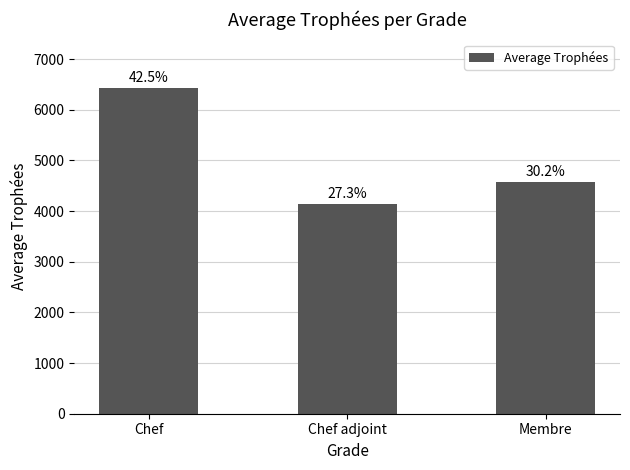

How many bars are there in total?

3